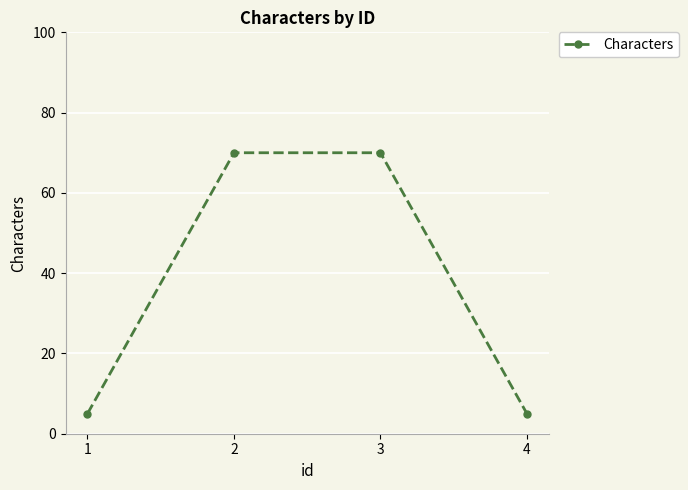

The value at 4 is 5. True or false?

True